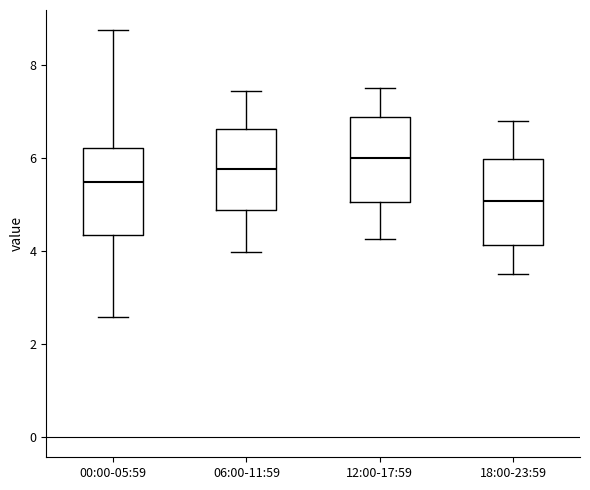

Which box's median line is the highest?

12:00-17:59